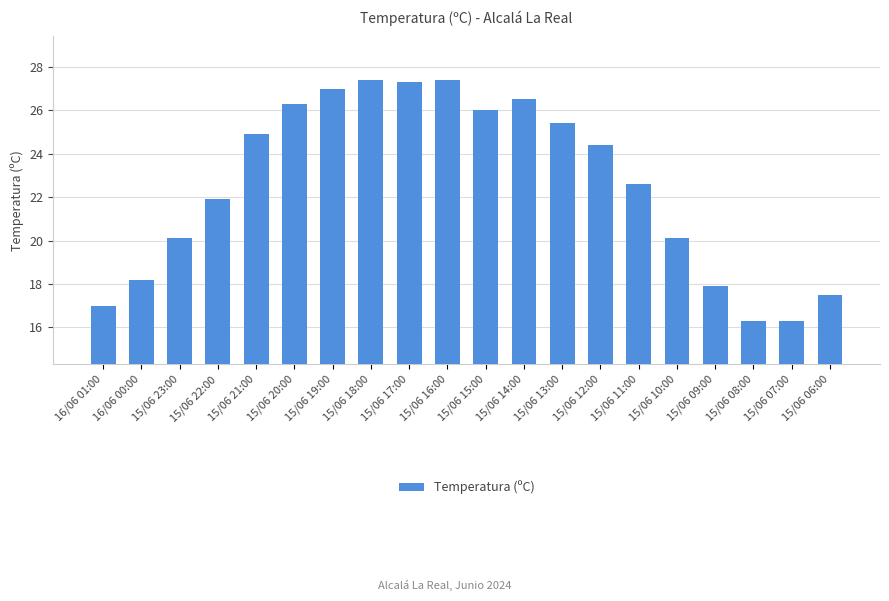

What is the difference between the maximum and second lowest values?

11.1